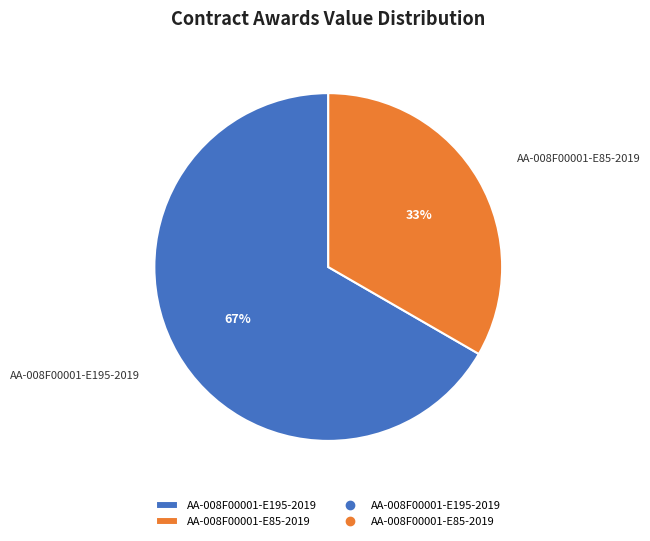

To the nearest percent, what portion does AA-008F00001-E195-2019 represent?

67%